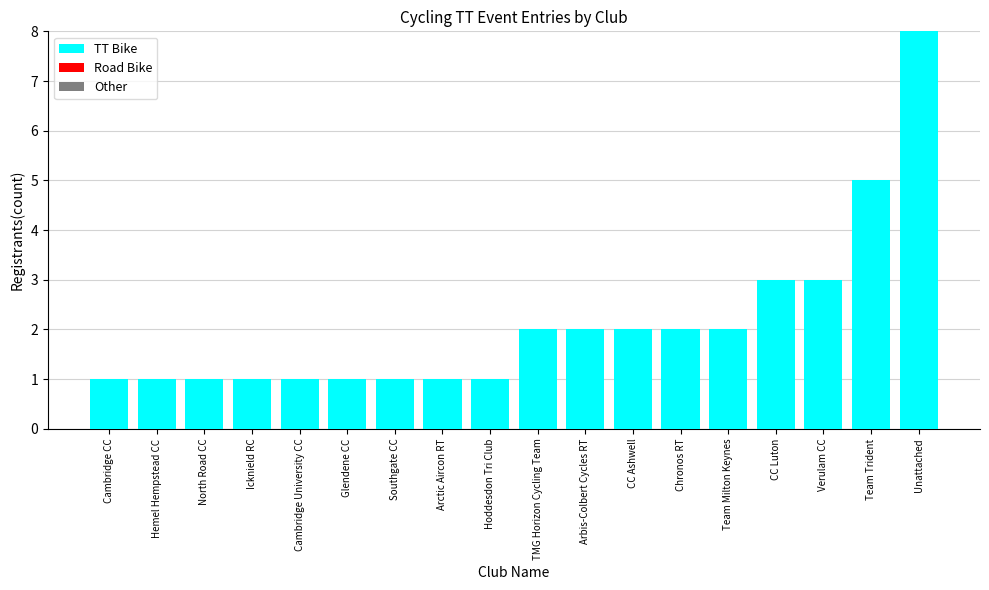

What is the change in value from Icknield RC to Team Milton Keynes?

+1